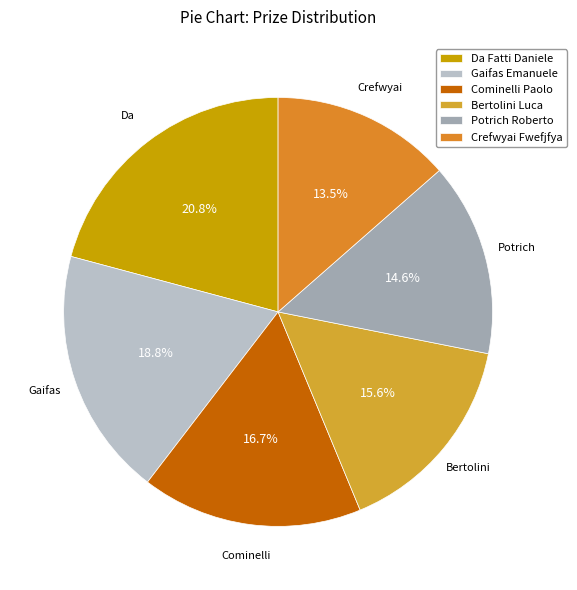

Count the number of slices in the pie.

6